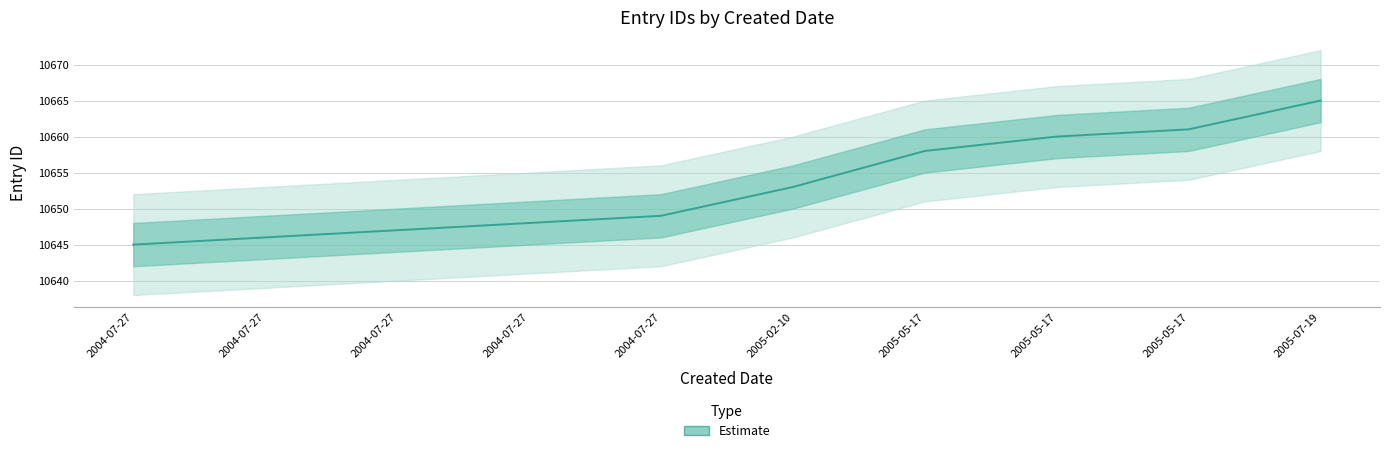

What is the change in value from 2004-07-27 to 2005-02-10?

+8